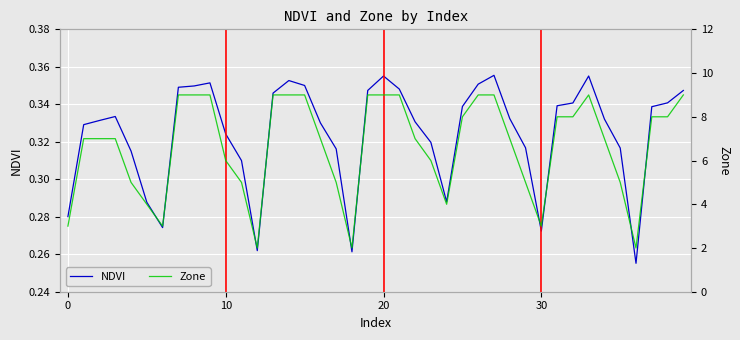

True or false: NDVI has more than 2 points higher than both neighbors.

True